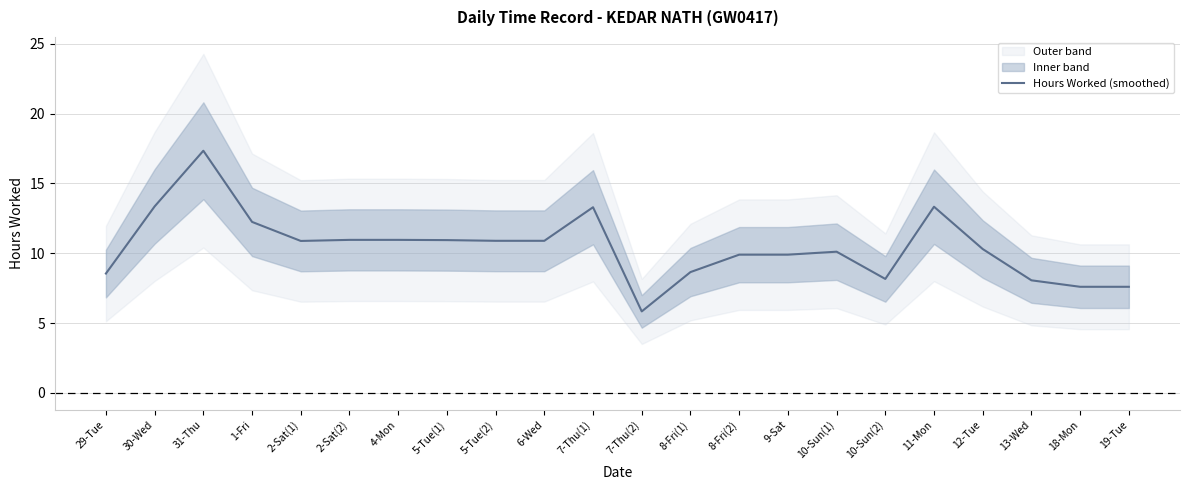

What is the label of the 8th point from the right?

9-Sat